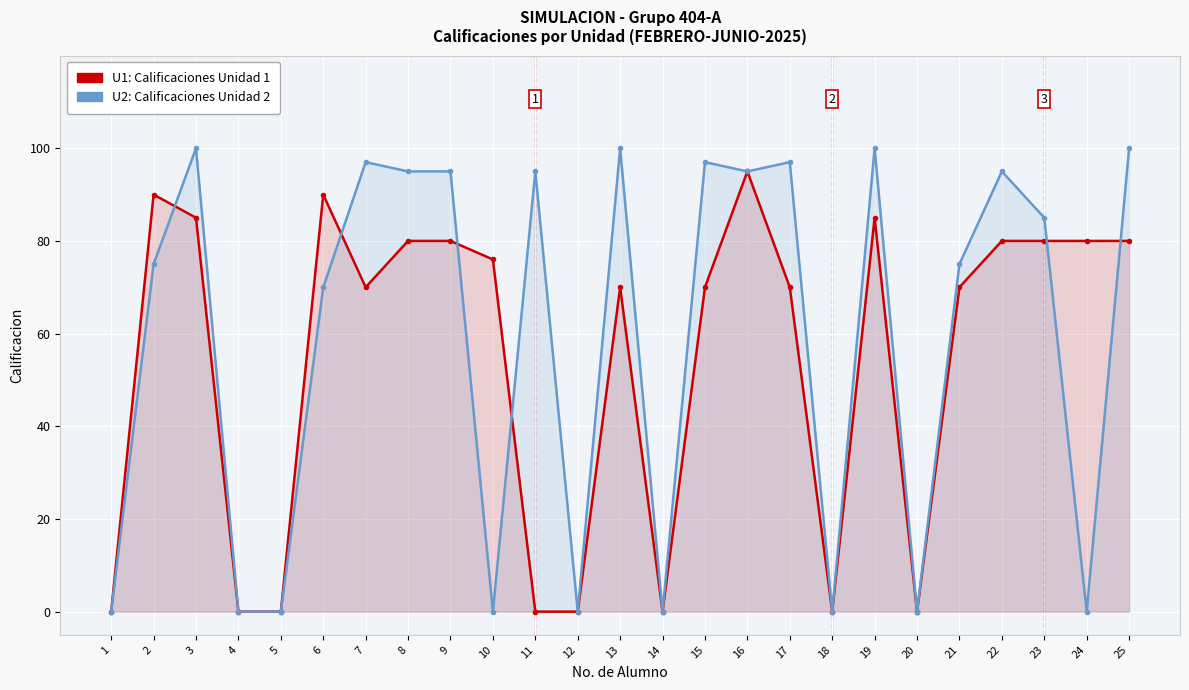

What is the value of the U1 point at the 19th from the left?

85